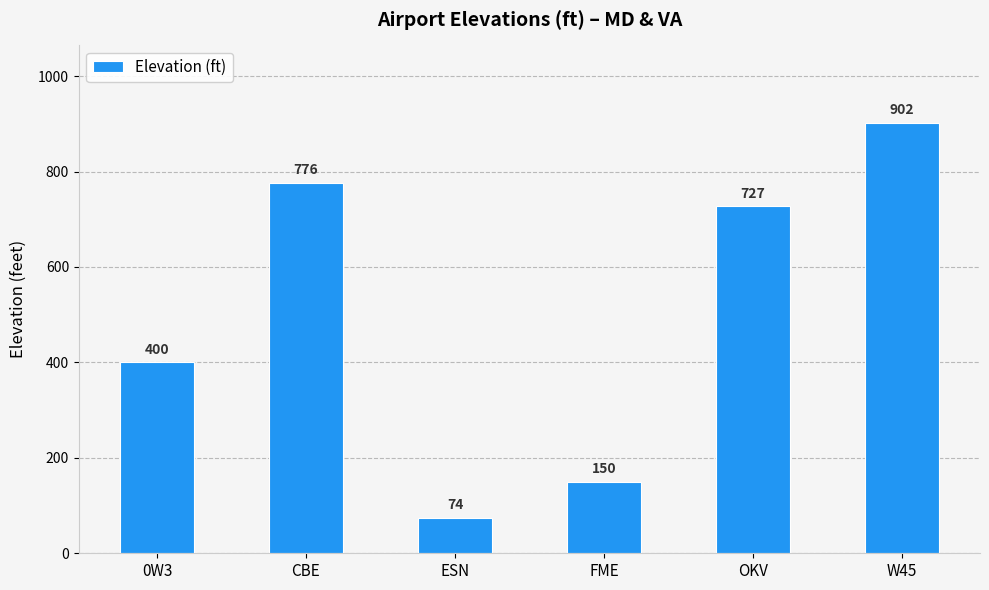

Reading left to right, list all the values displayed in this chart.

400	776	74	150	727	902